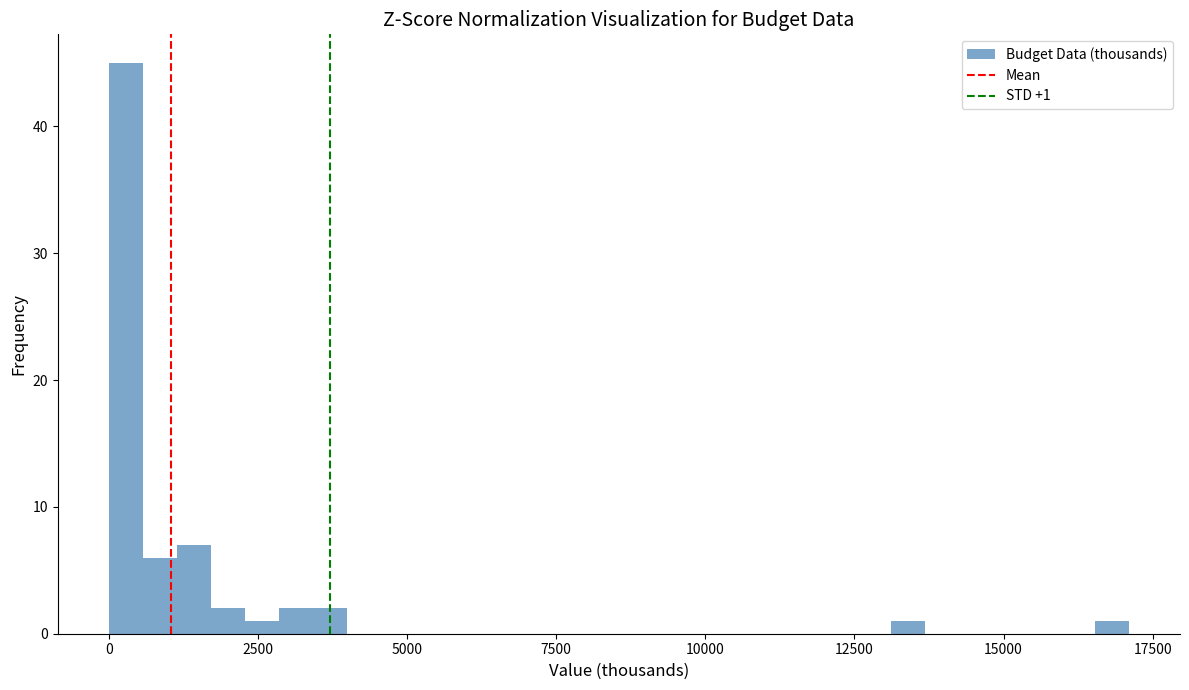

Read against the x-axis, roughly where is the centre of the tallest bar?

500